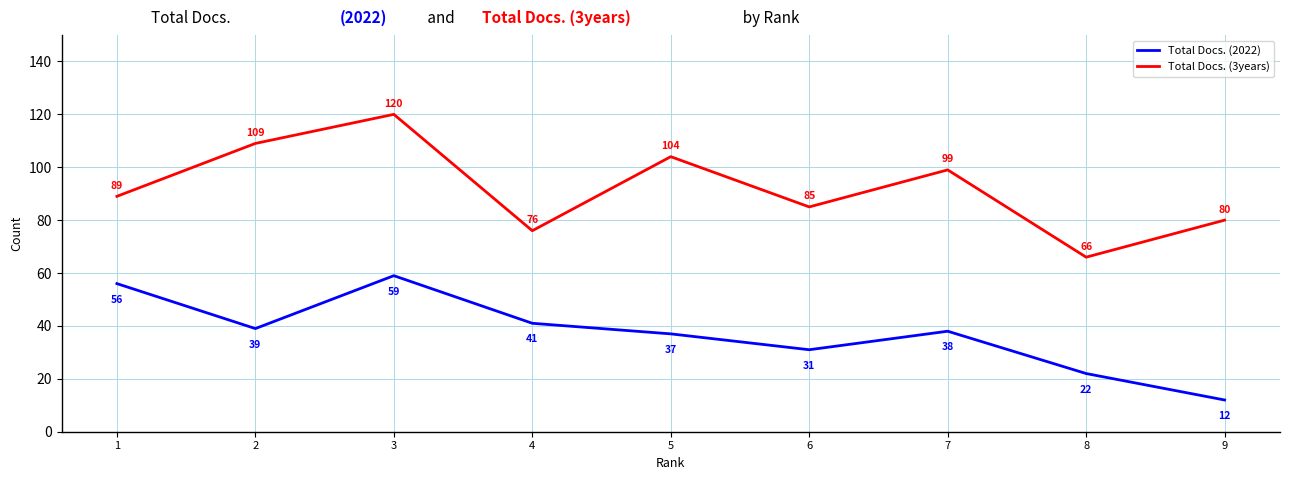

True or false: Total Docs. (2022) and Total Docs. (3years) cross at least once.

False